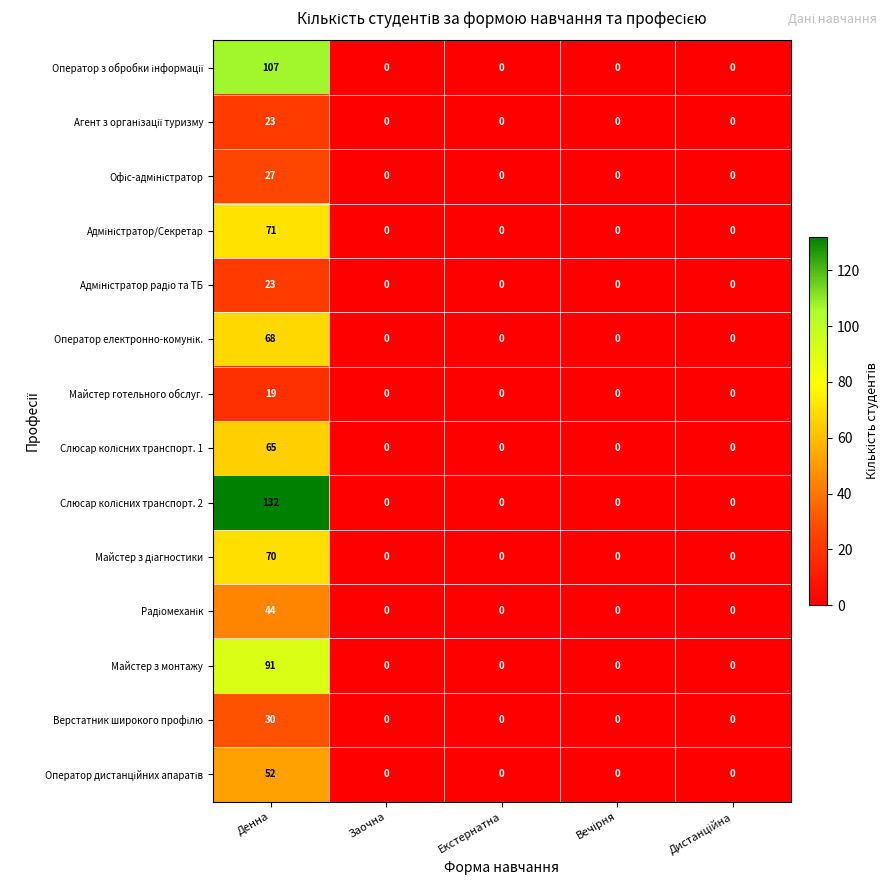

At which category is the sum across all series the highest?

Денна